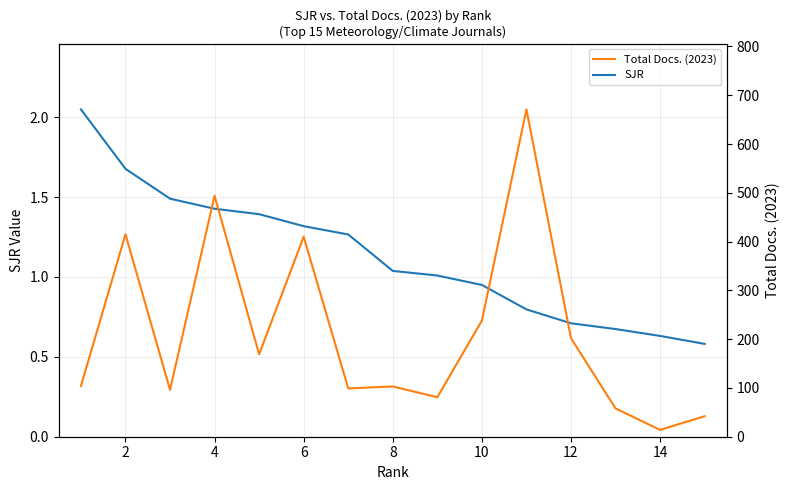

True or false: SJR has a value of 1.7 at 2.

True